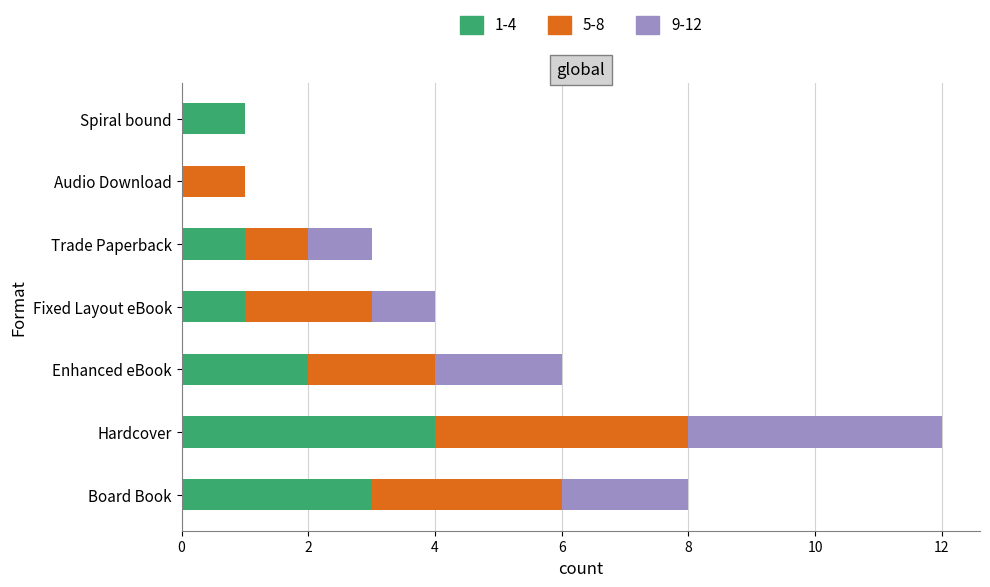

What is the total value across all series at Fixed Layout eBook?

4